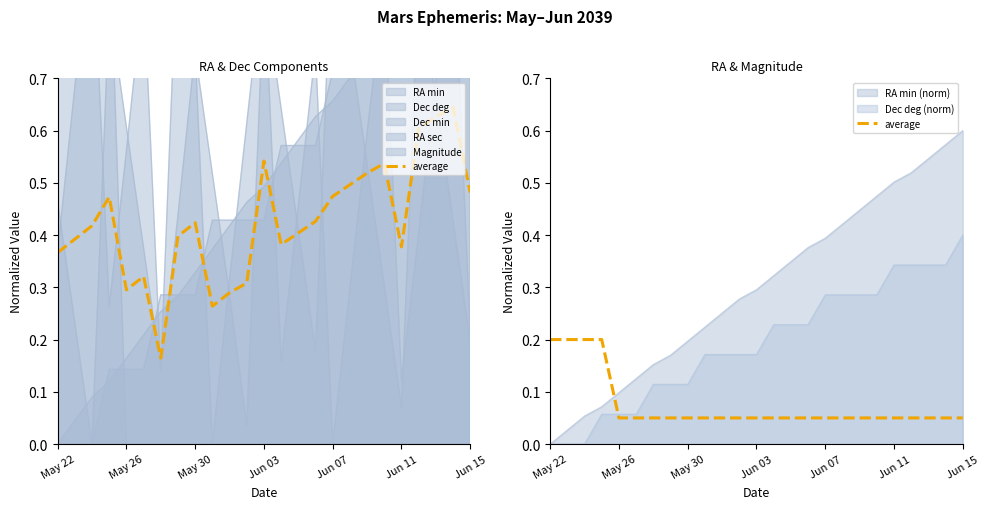

At which label is the value closest to 0?

May 26